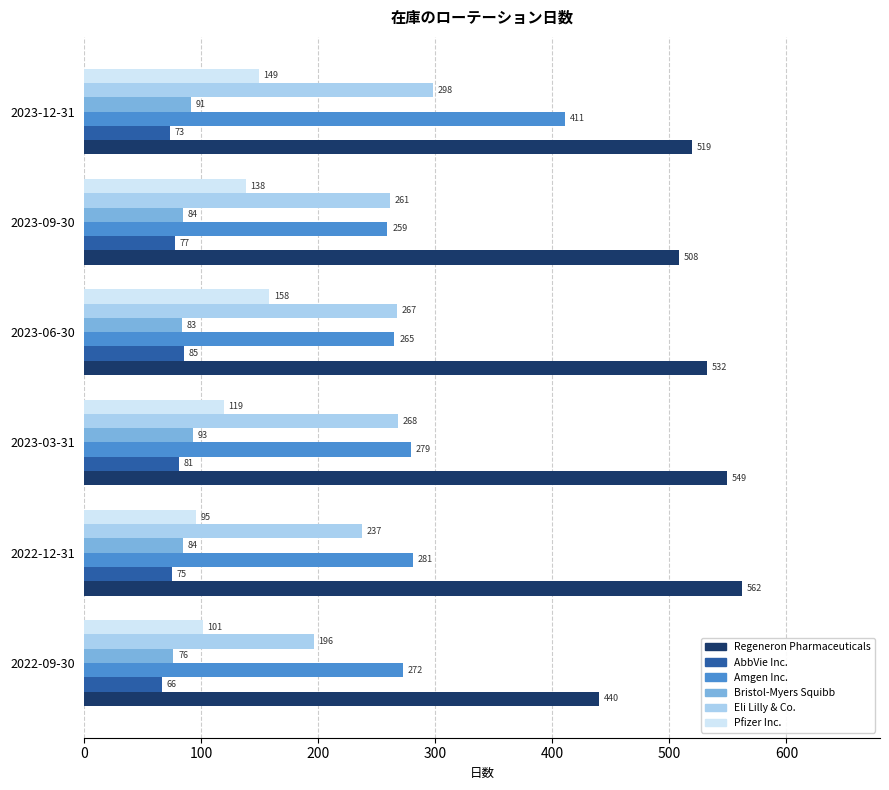

At which category is the sum across all series the highest?

2023-12-31